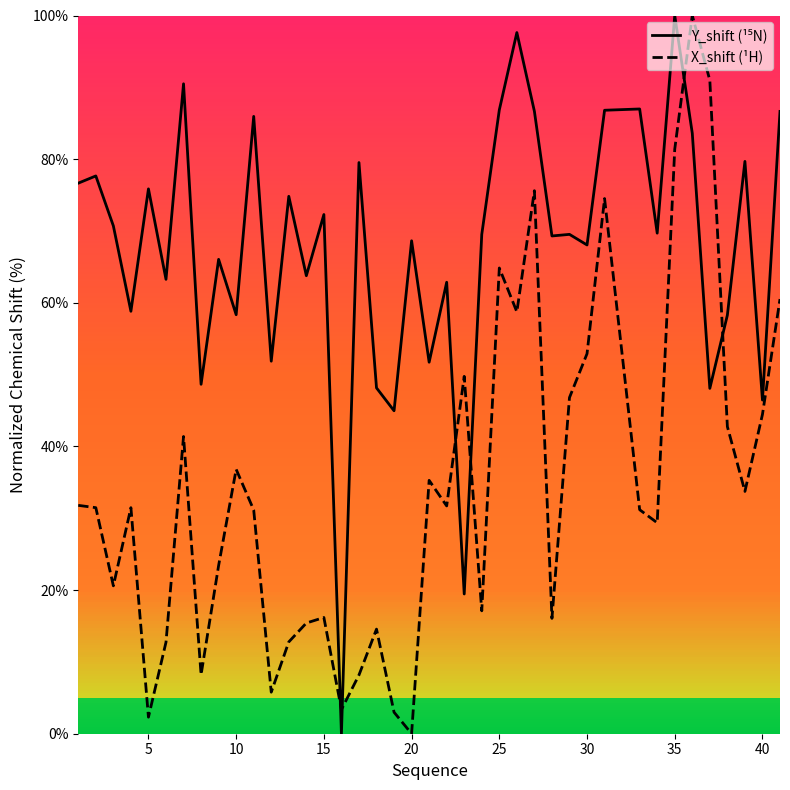

Rank the series by their maximum value, from highest to lowest.

Y_shift (¹⁵N), X_shift (¹H)